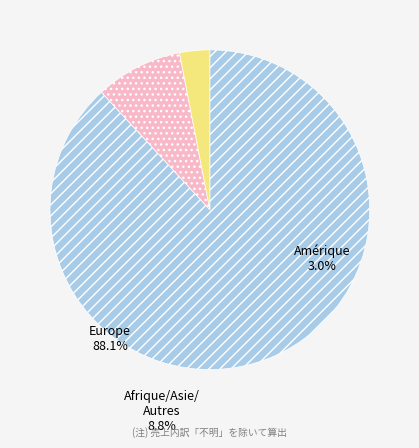

Does any single category account for the majority?

Yes